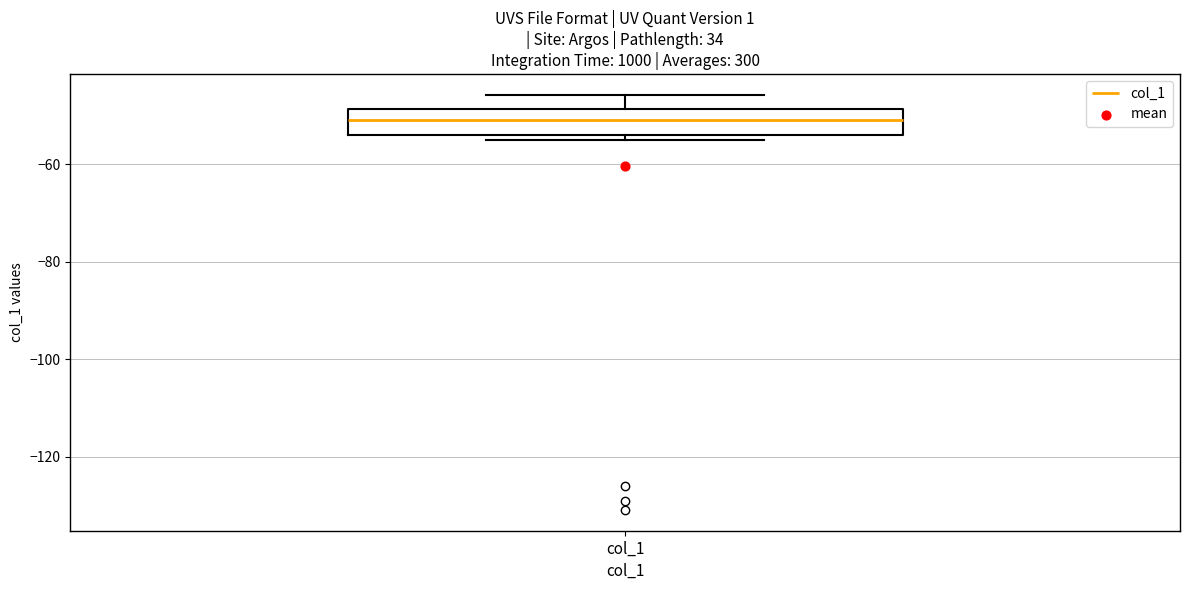

Where does the upper whisker of the box for col_1 end on the y-axis? The values are not printed on the chart, so give them approximately, as read against the axis.

-46